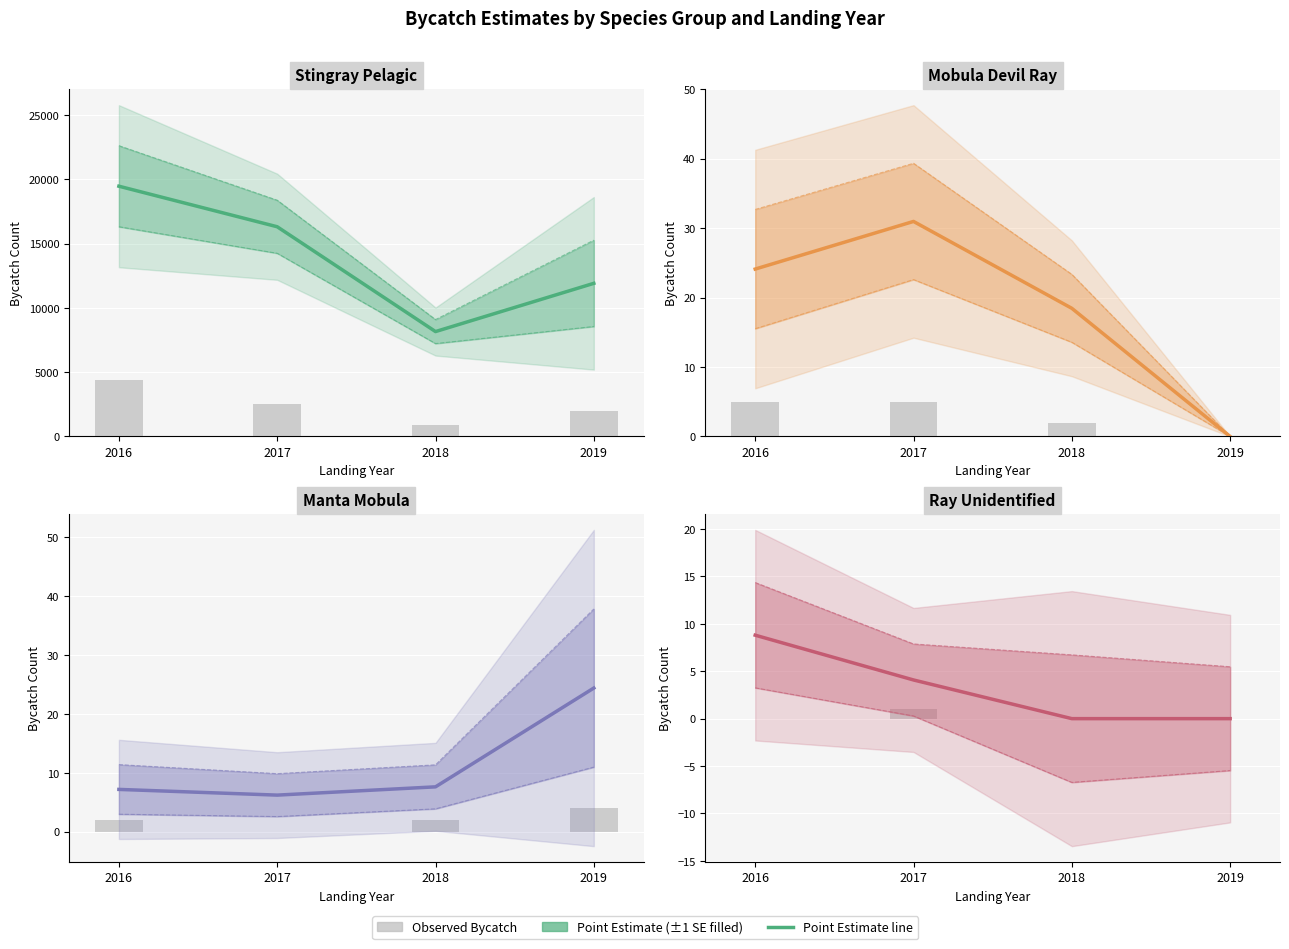

True or false: Point Estimate has a value of -3.1 at 2018.

False